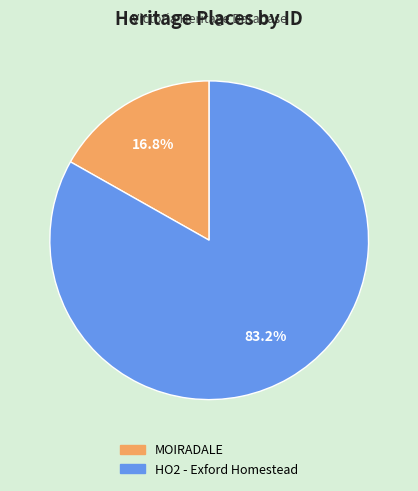

Which has a higher value, HO2 - Exford Homestead or MOIRADALE?

HO2 - Exford Homestead